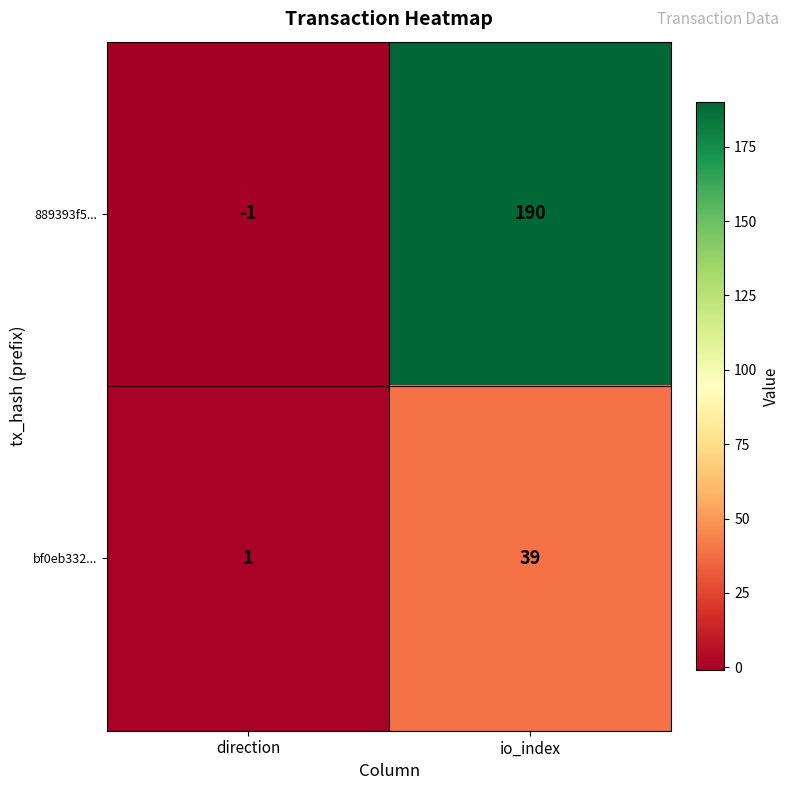

Which series has the widest spread of values?

889393f5...